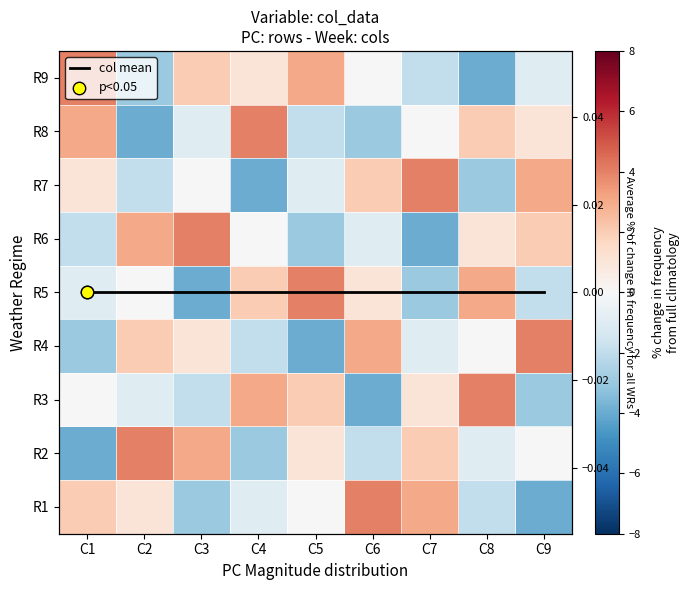

Is the value of row3 at C3 greater than the value of row9 at C8?

Yes